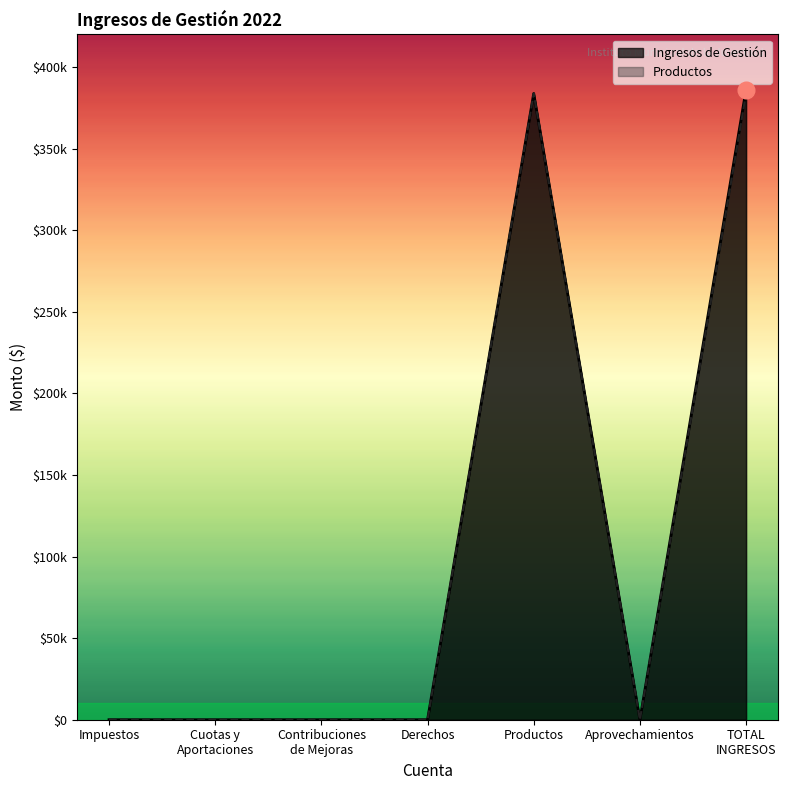

How many series are shown in this chart?

2